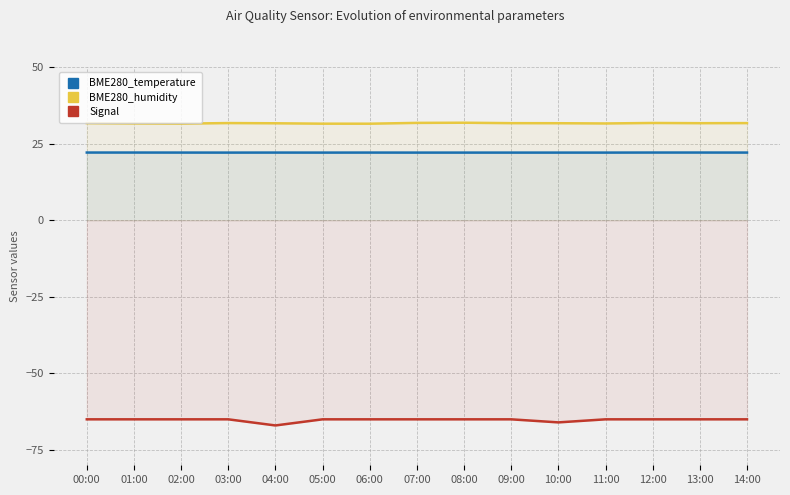

What is the difference between the maximum and minimum values in the Signal series?

2.0